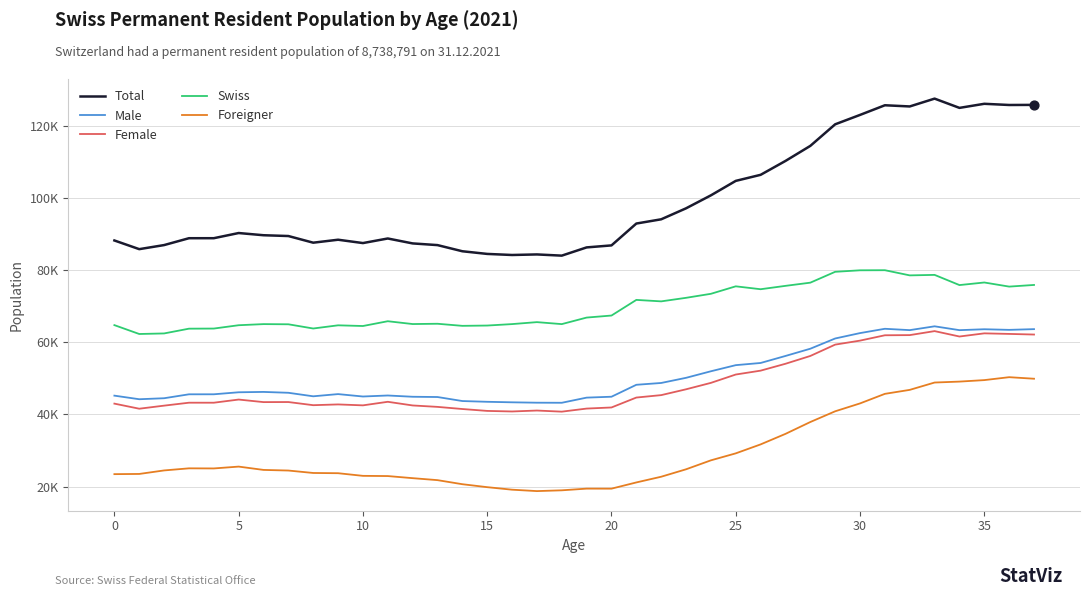

What are all the series names shown in the legend?

Total, Male, Female, Swiss, Foreigner